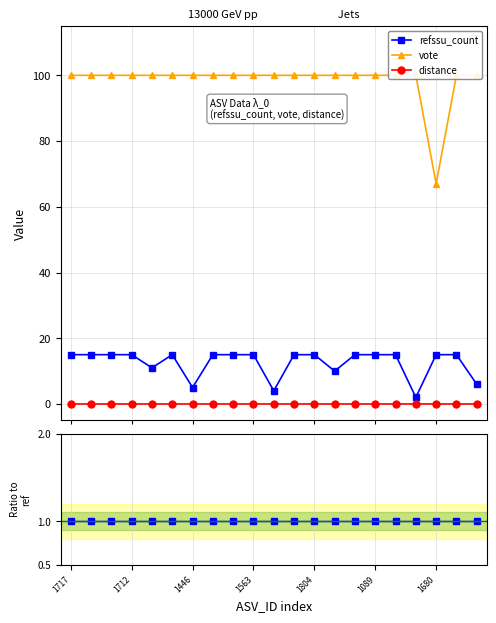

True or false: distance and vote intersect in this chart.

False